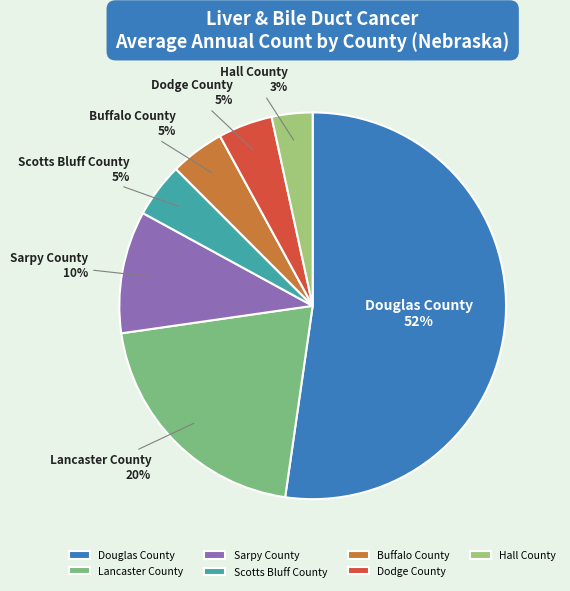

Between Douglas County and Sarpy County, which is larger?

Douglas County